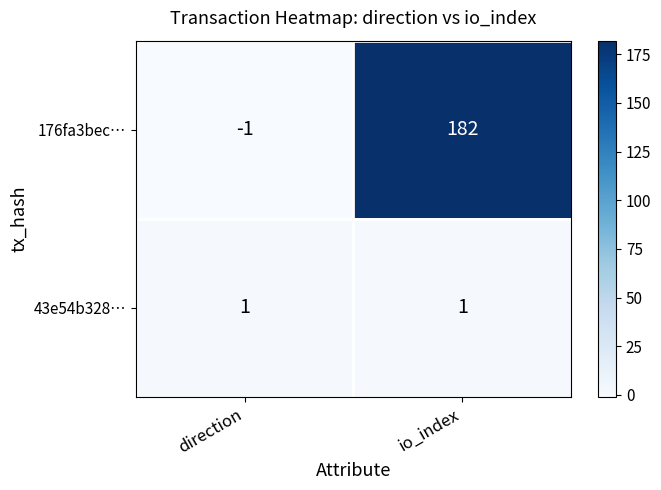

What is the difference between the 176fa3bec… values at direction and io_index?

183